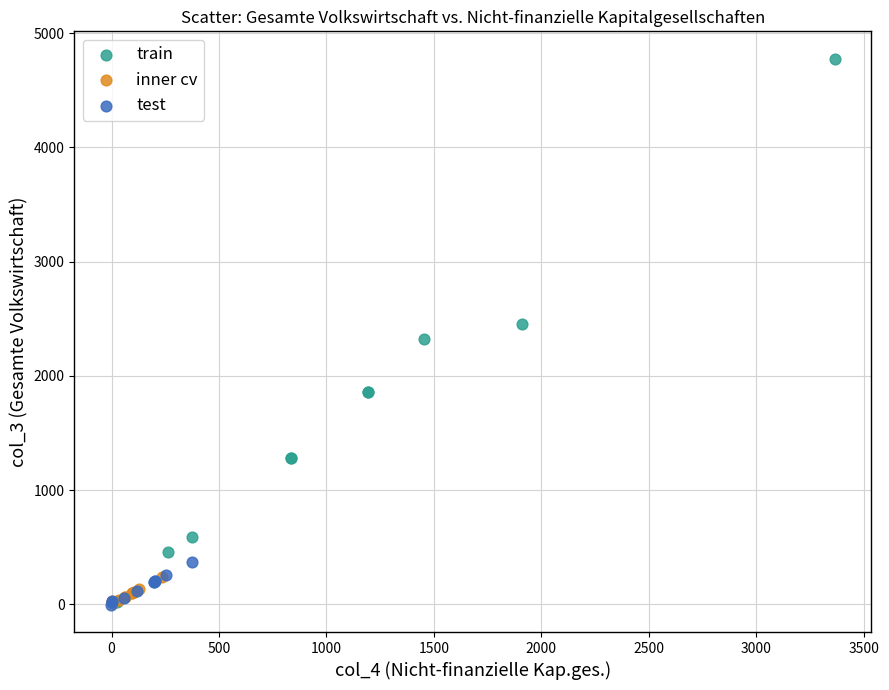

Which series has the largest Y range (max minus min)?

train